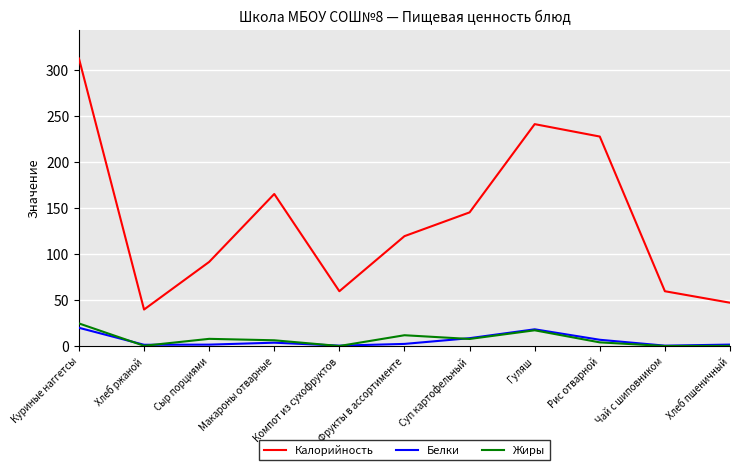

What position from the left is Гуляш?

8